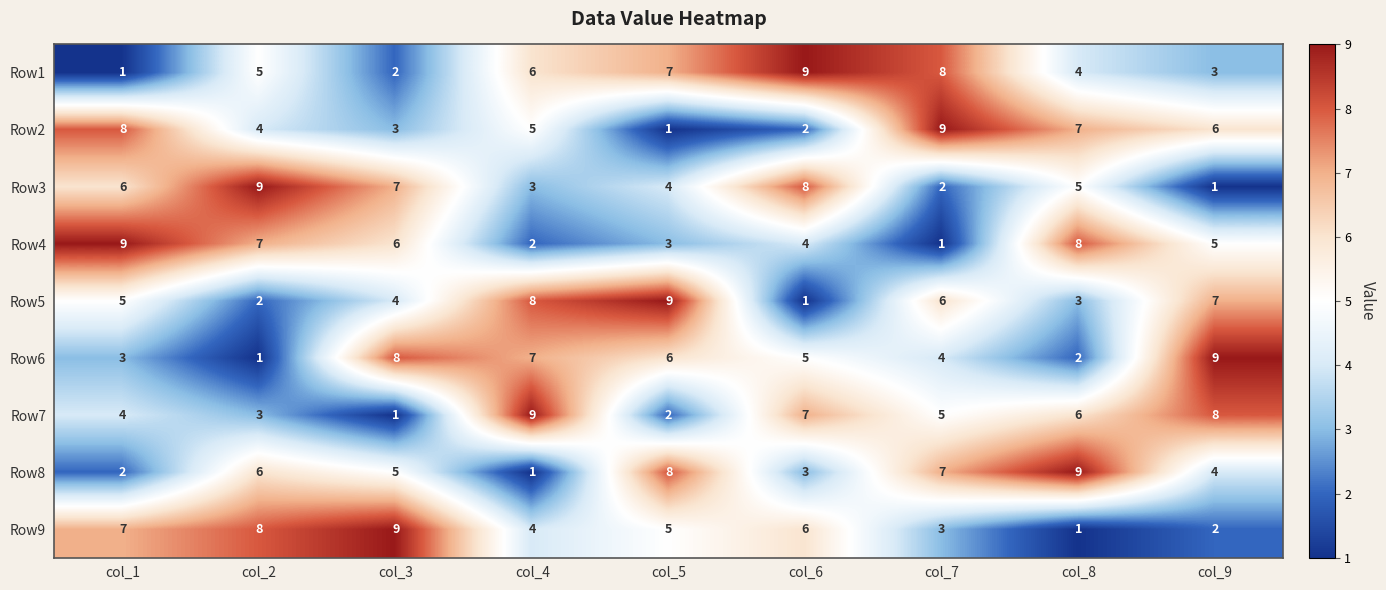

What is the maximum value shown in the chart?

9